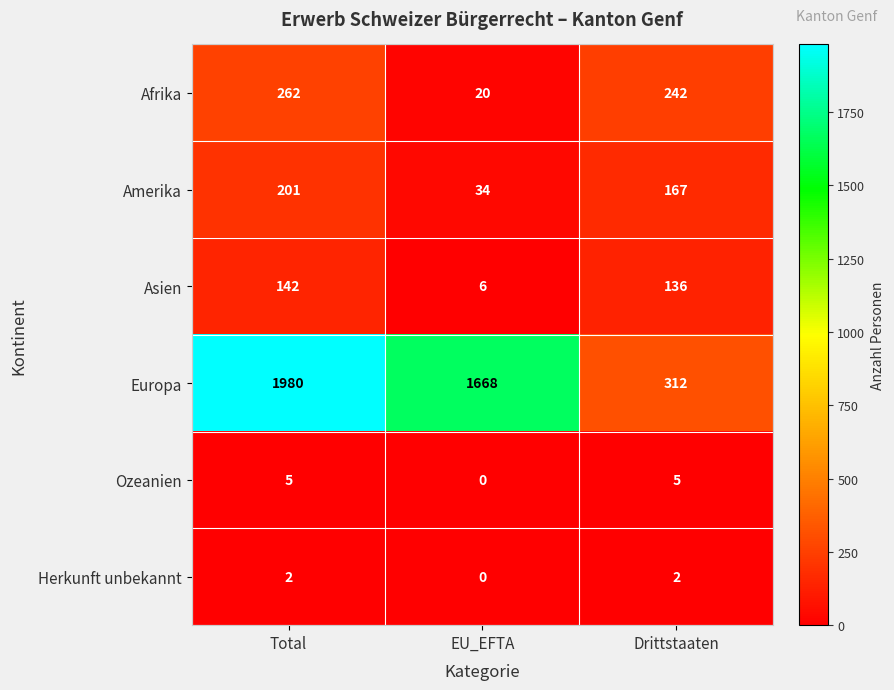

What is the average value of the Europa series?

1320